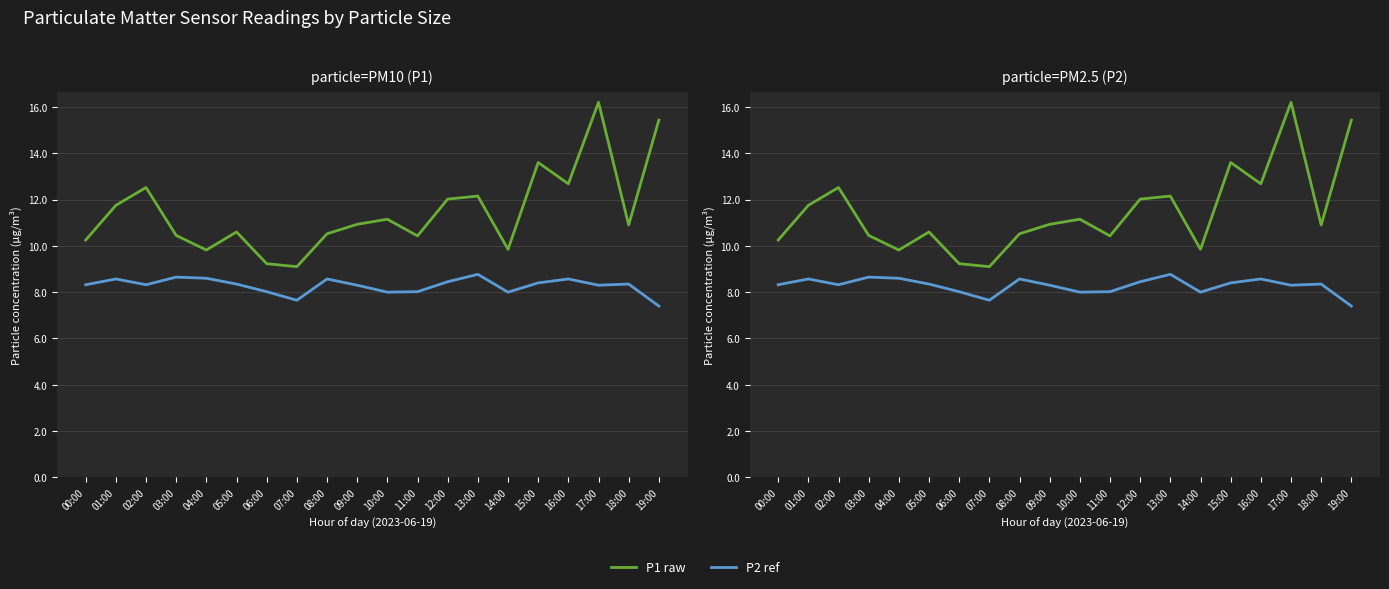

The value of P2 ref at 01:00 is 8.6. True or false?

True